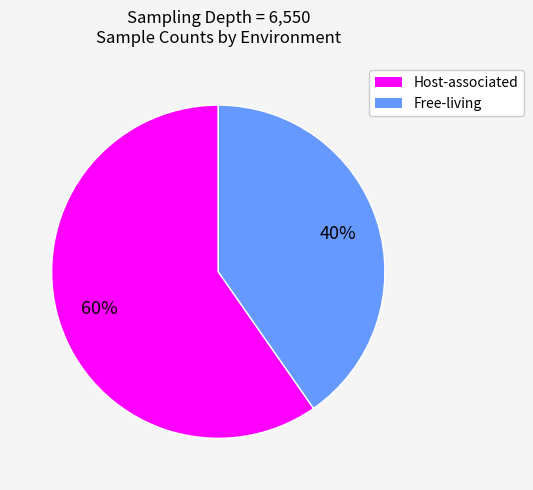

How many slices are in this pie chart?

2